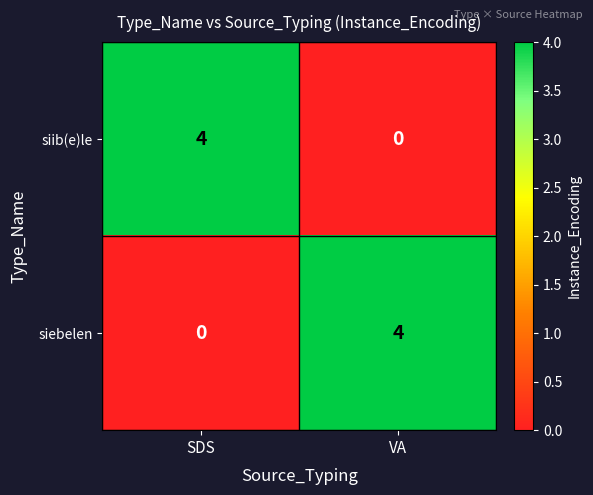

What is the sum of all siebelen values?

4